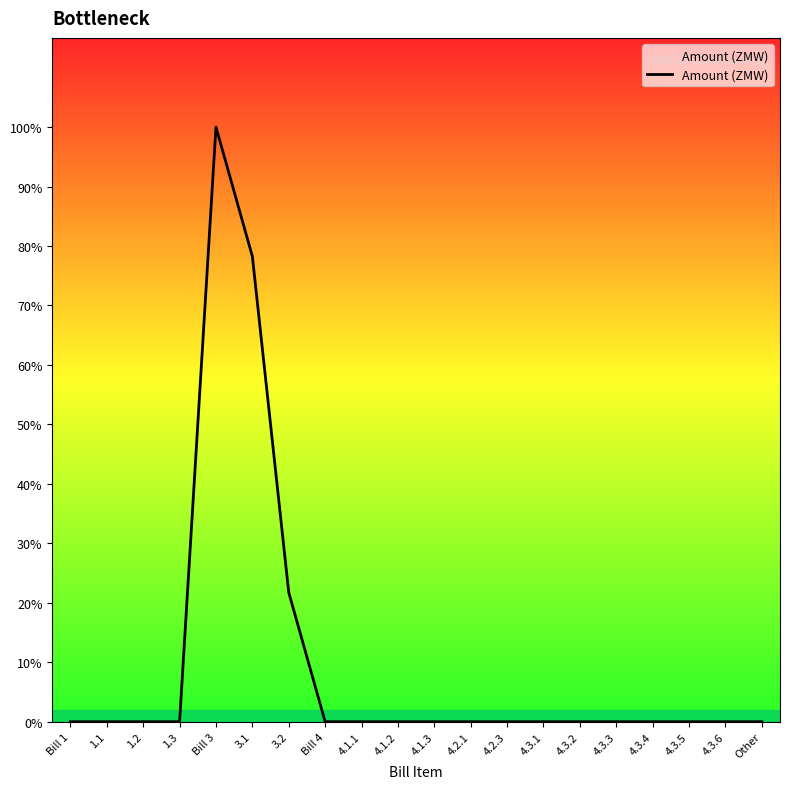

Between Bill 1 and 4.3.3, which is larger?

Bill 1